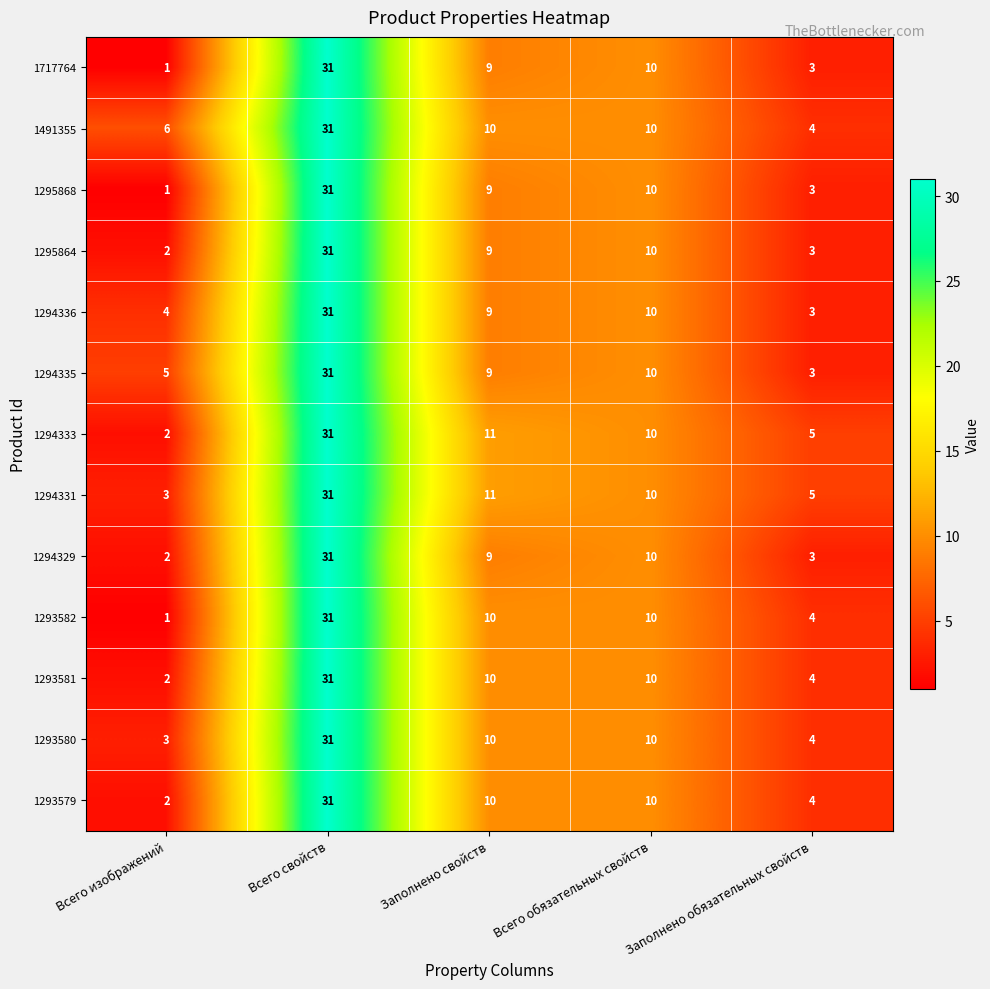

What is the difference between the 1294336 values at Заполнено обязательных свойств and Всего свойств?

28